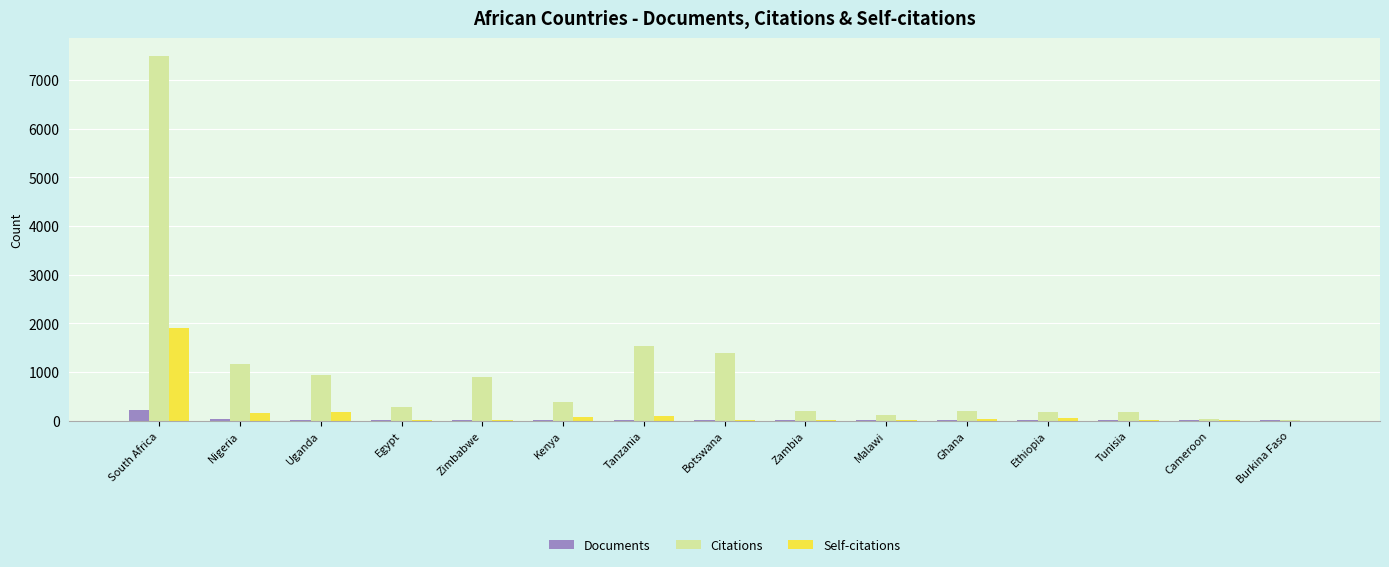

At which category is the sum across all series the highest?

South Africa